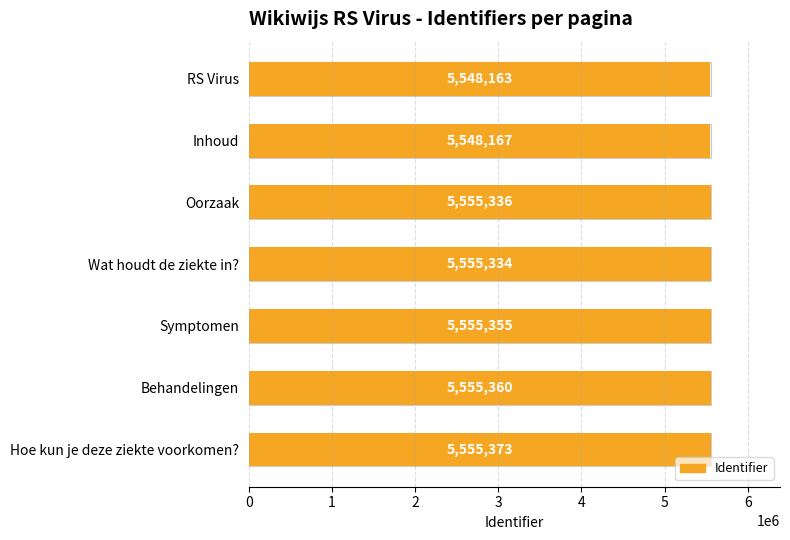

The value at Behandelingen is 5555360. True or false?

True